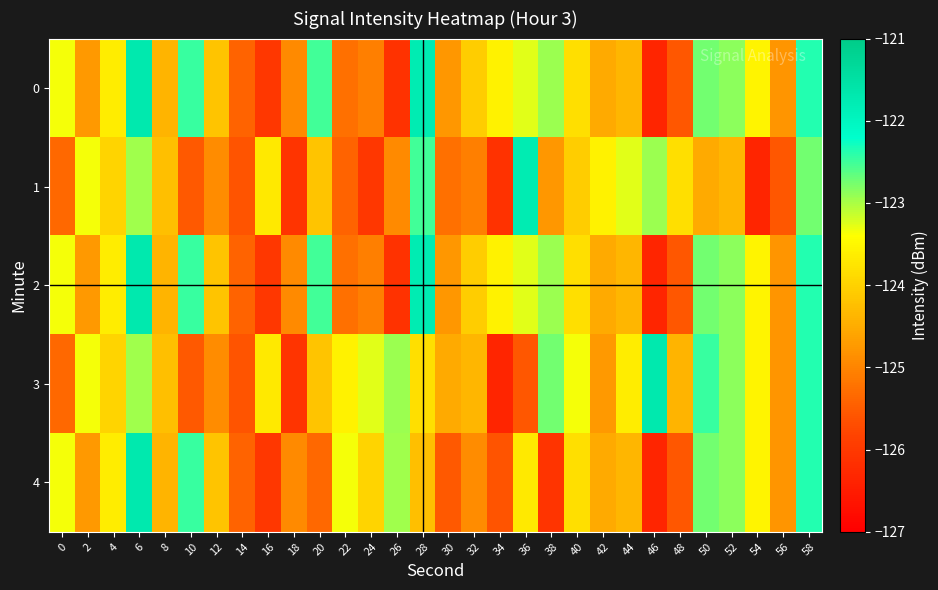

What is the minimum value shown in the chart?

-126.3